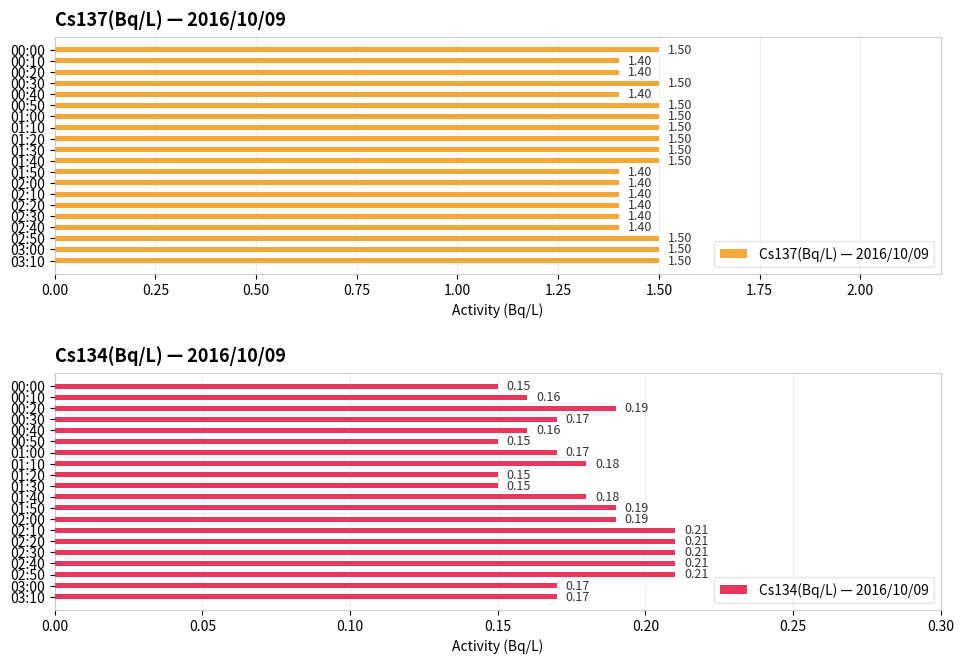

What is the sum of the Cs137(Bq/L) — 2016/10/09 values at 02:40 and 00:50?

2.9